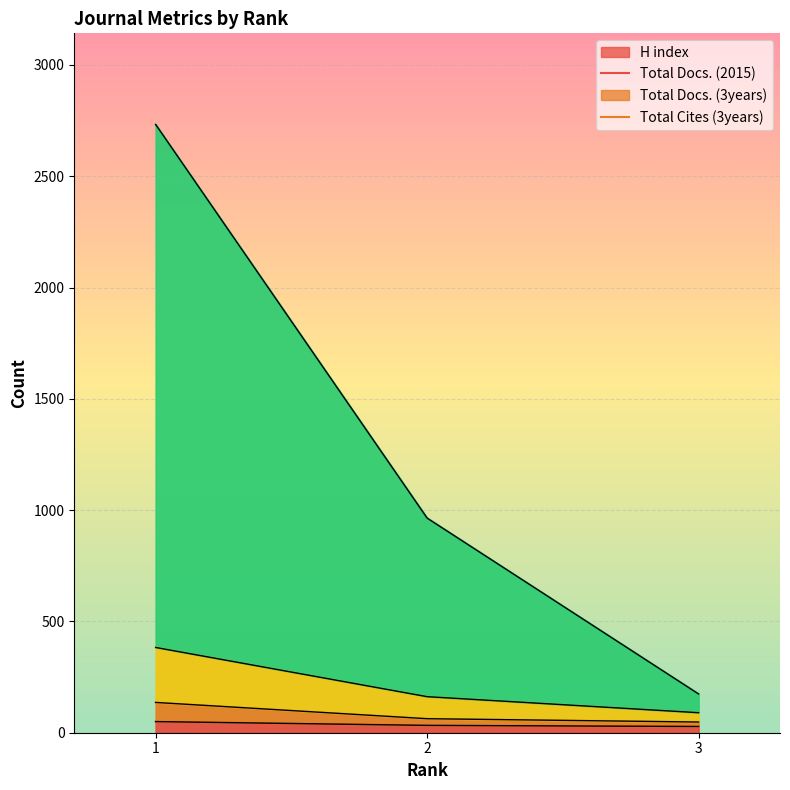

Where is Total Docs. (2015) nearest to the value 92?

2